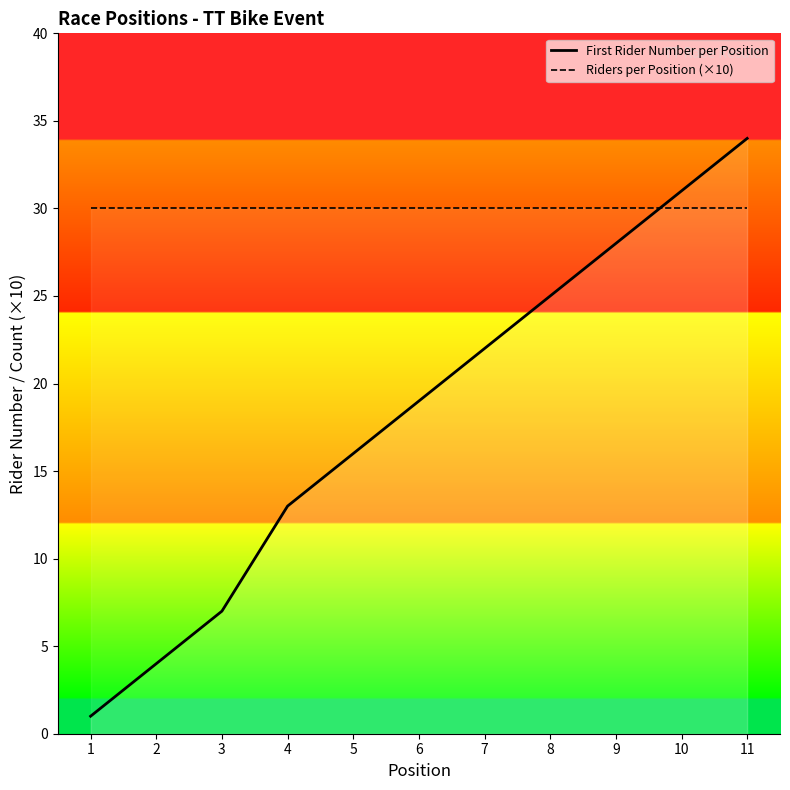

What are all the series names shown in the legend?

First Rider Number per Position, Riders per Position (×10)